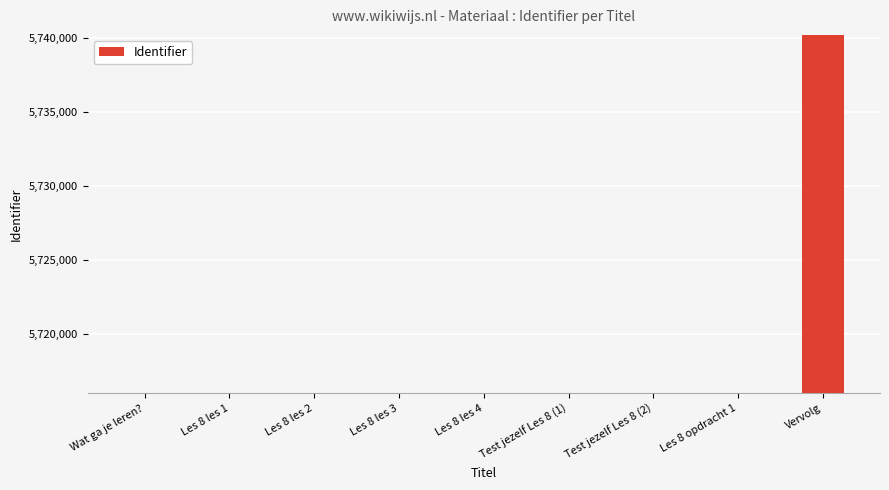

Does the chart contain any negative values?

No